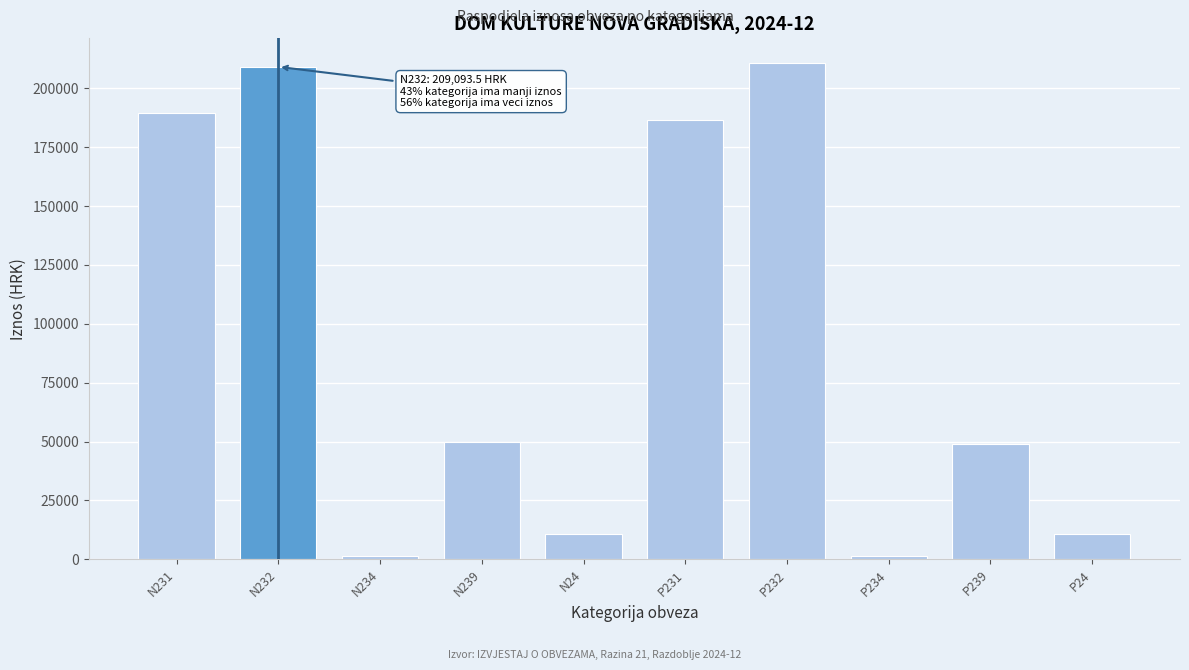

What is the average value?

91877.6